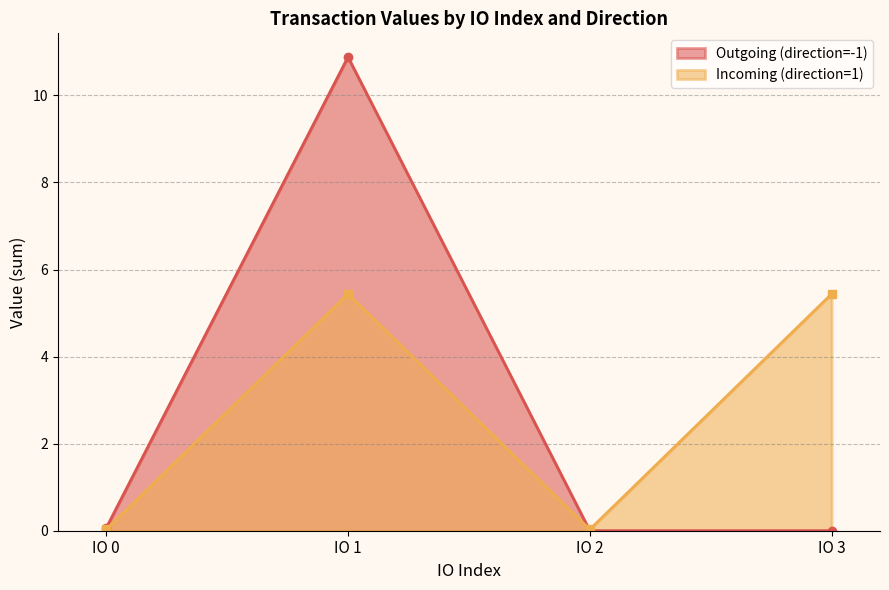

Rank the series by their maximum value, from highest to lowest.

Outgoing (direction=-1), Incoming (direction=1)